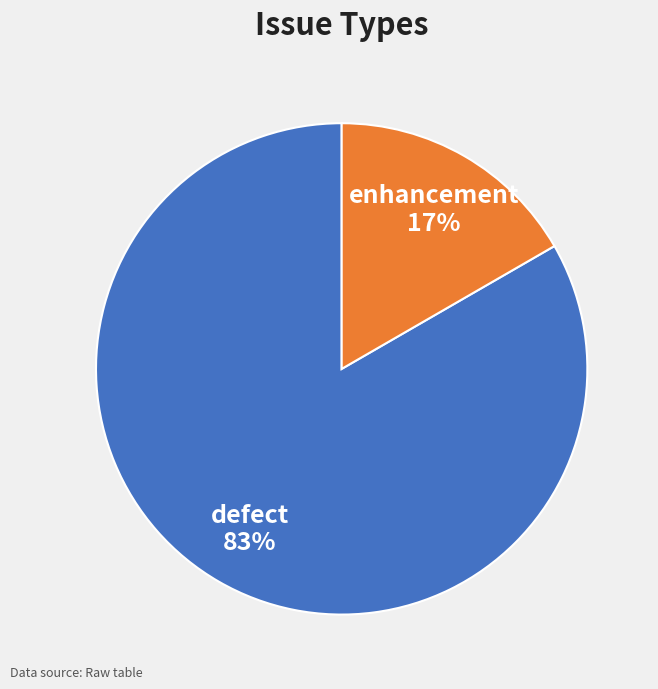

To the nearest percent, what portion does defect represent?

83%